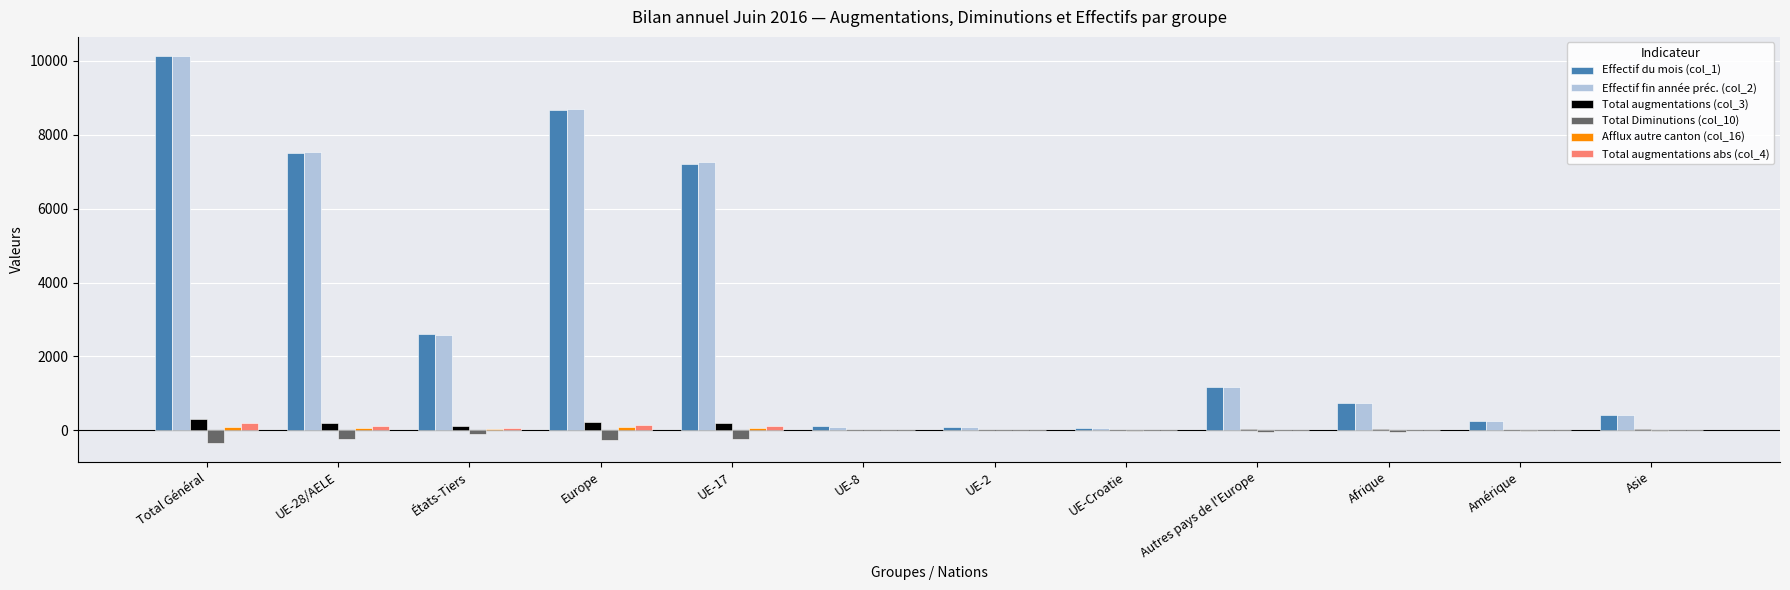

At which category is the sum across all series the highest?

Total Général